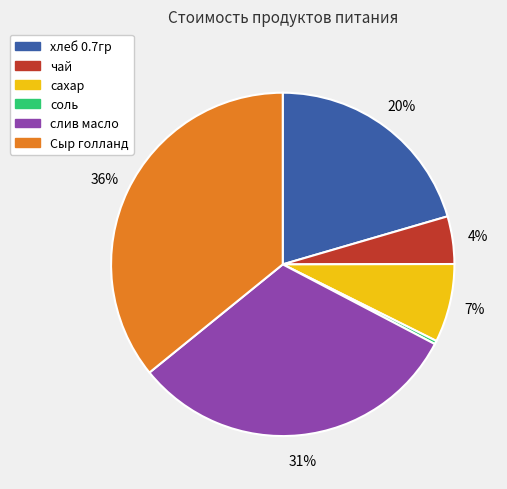

To the nearest percent, what is the difference between the сахар and хлеб 0.7гр slice percentages?

13%